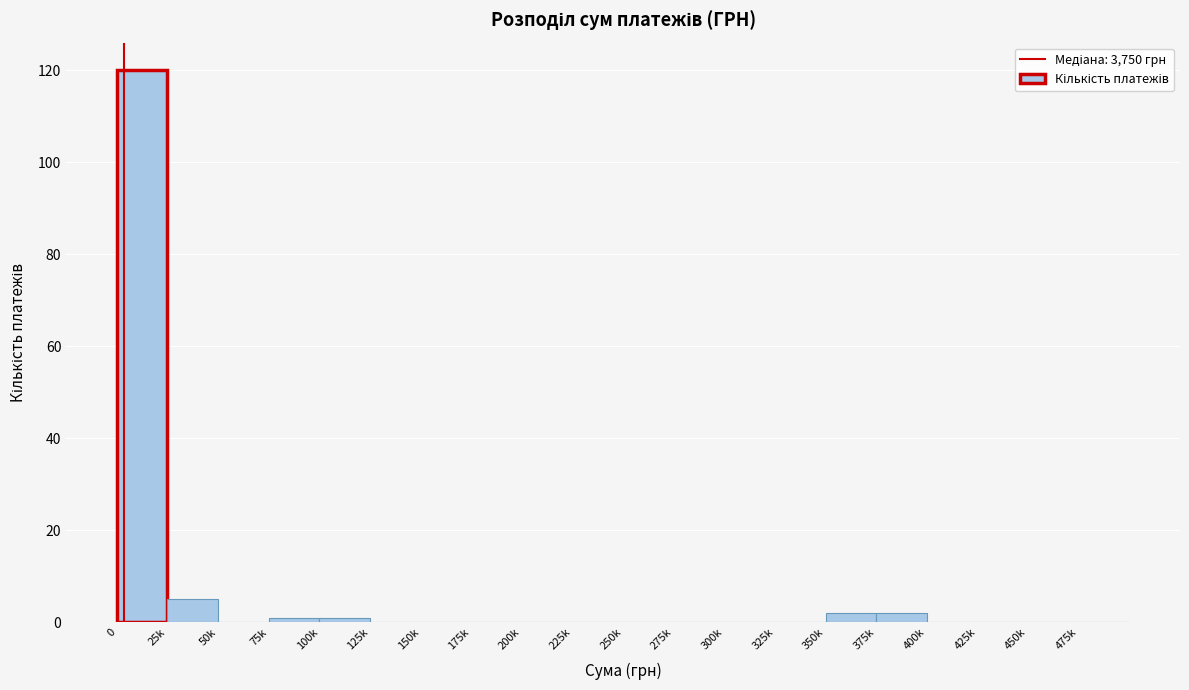

Reading right to left, transcribe all the data shown in this chart.

475k=0	450k=0	425k=0	400k=0	375k=2	350k=2	325k=0	300k=0	275k=0	250k=0	225k=0	200k=0	175k=0	150k=0	125k=0	100k=1	75k=1	50k=0	25k=5	0=120